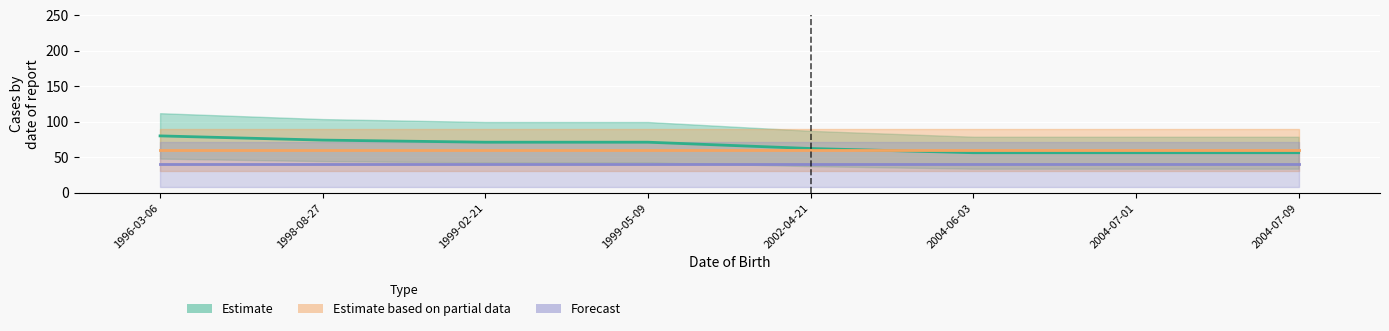

Between 2004-07-09 and 1999-02-21, which is larger?

1999-02-21